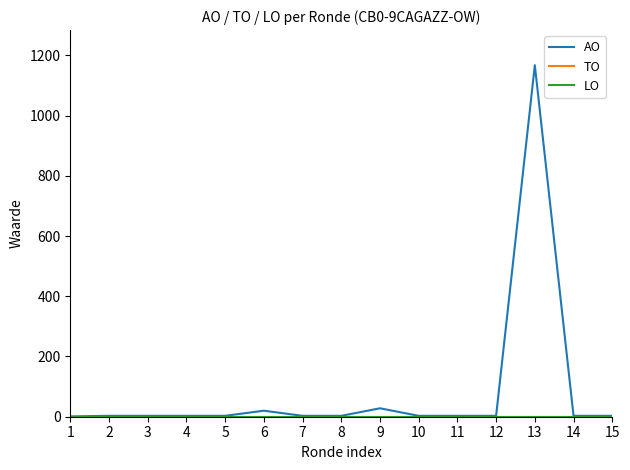

Is this an area chart (filled region under the line)?

No